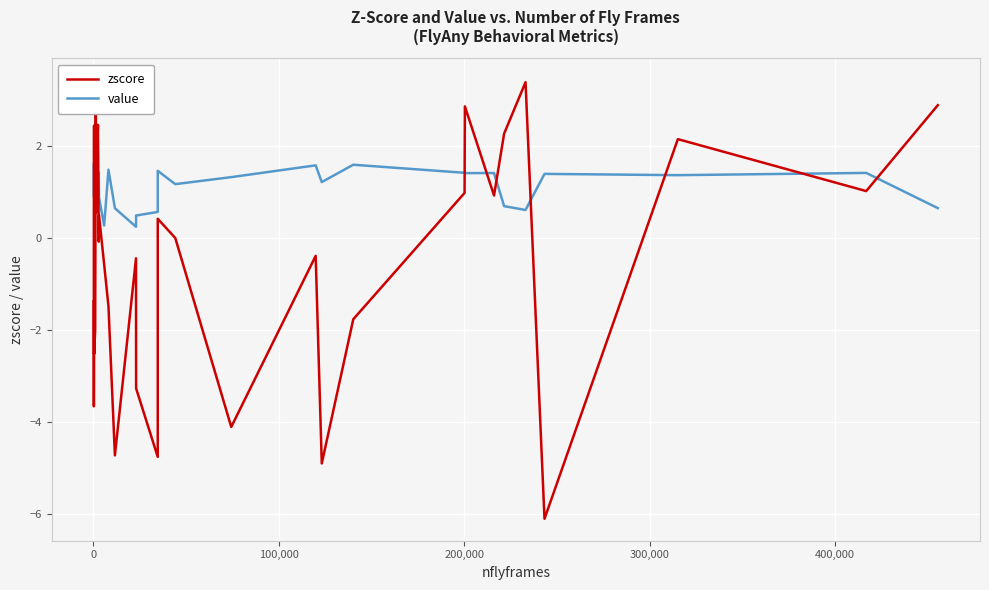

What is the highest value of the zscore series?

3.4